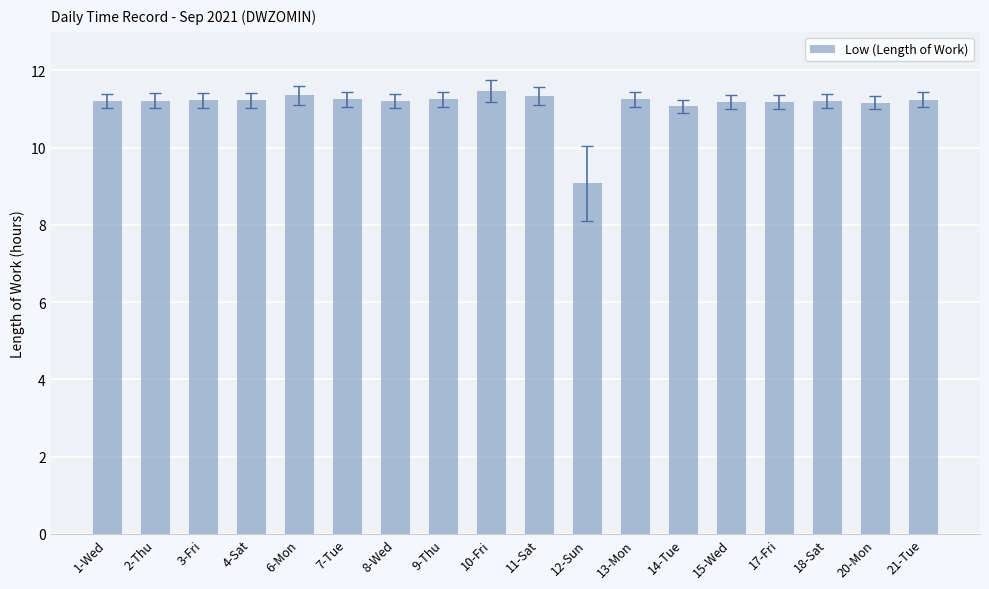

The value at 3-Fri is 11.2. True or false?

True